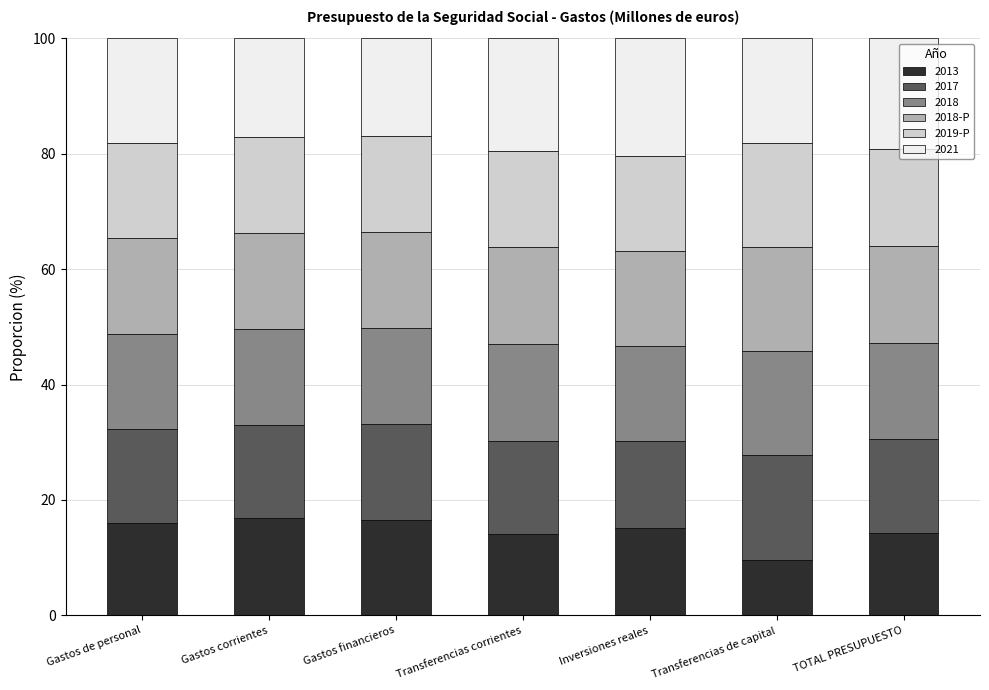

Is it true that 2013 equals 3.8 at TOTAL PRESUPUESTO?

False